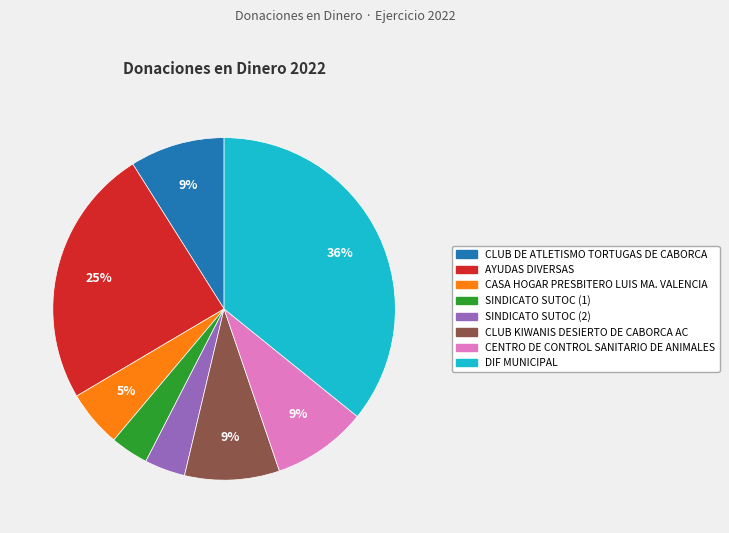

How many segments does this pie chart have?

8